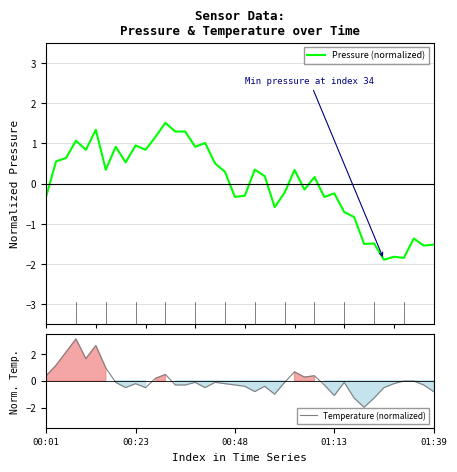

At which label does Temperature (normalized) reach its minimum?

32